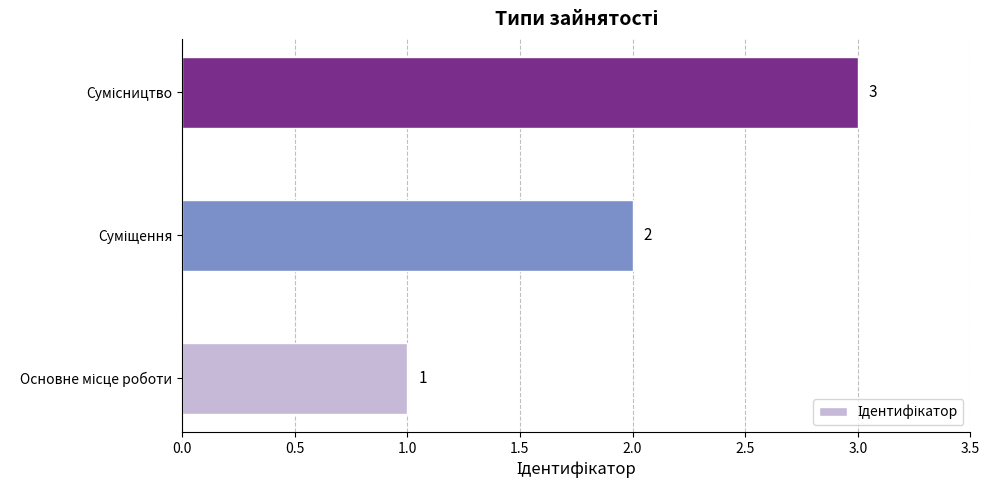

What is the greatest value displayed?

3